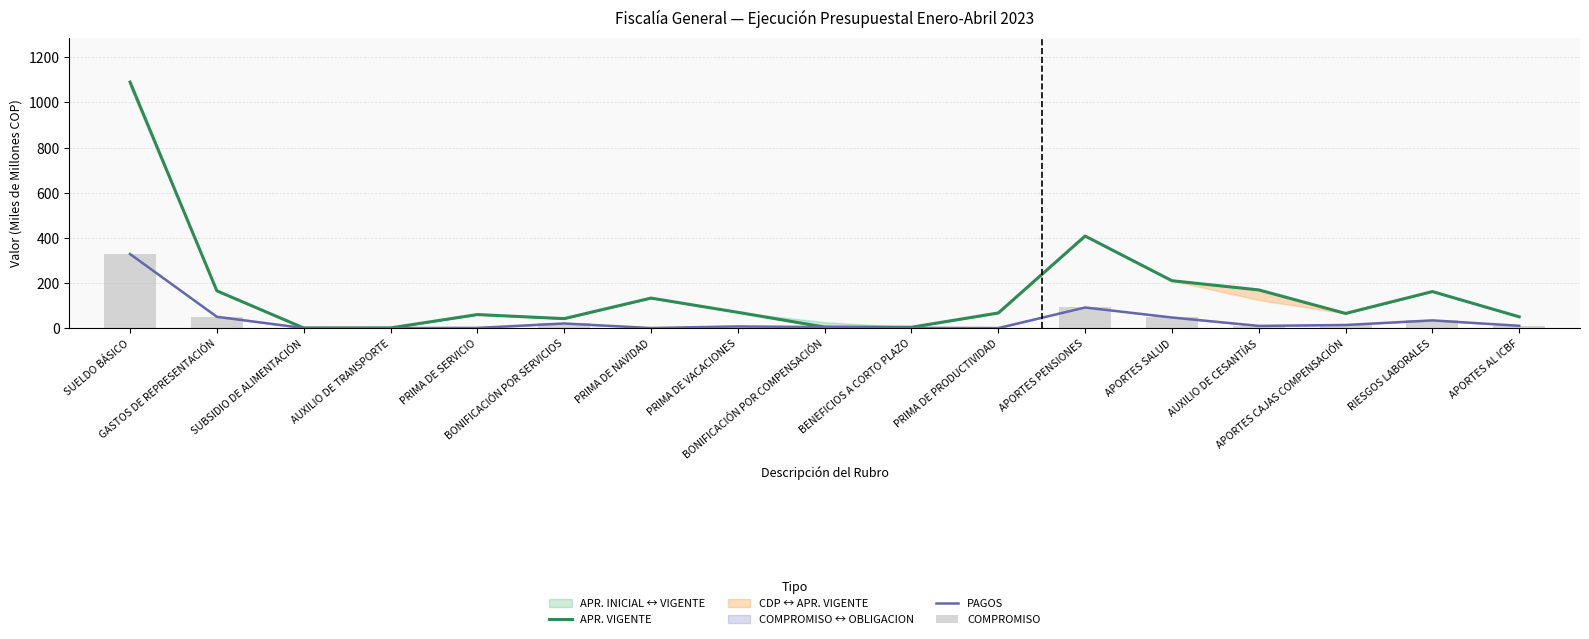

Which has a higher value, APORTES CAJAS COMPENSACIÓN or SUBSIDIO DE ALIMENTACIÓN?

APORTES CAJAS COMPENSACIÓN